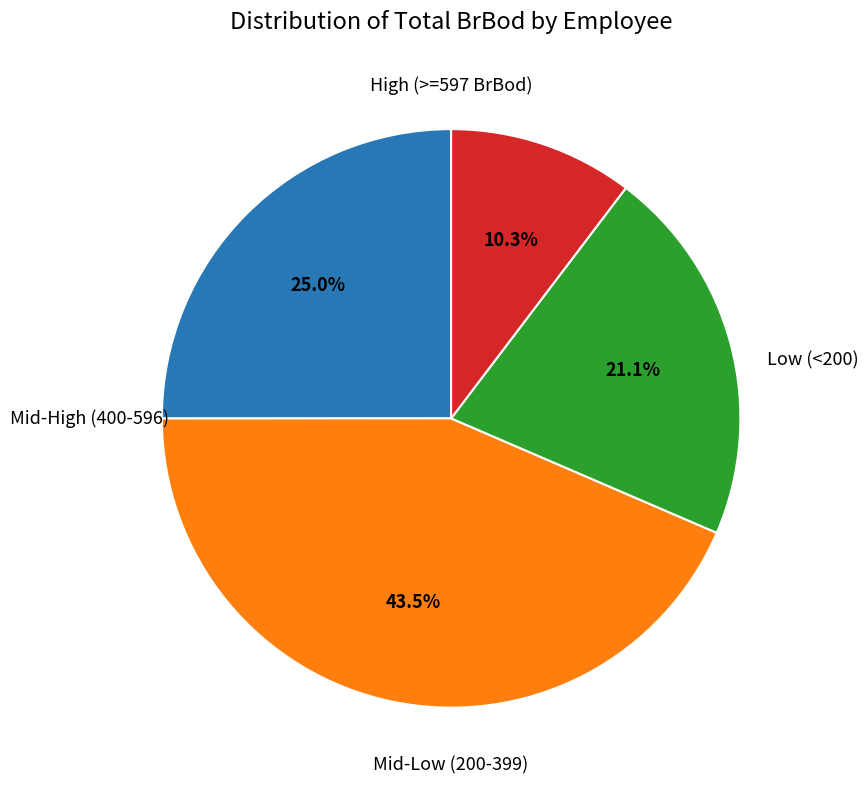

Is there a majority slice in this chart?

No